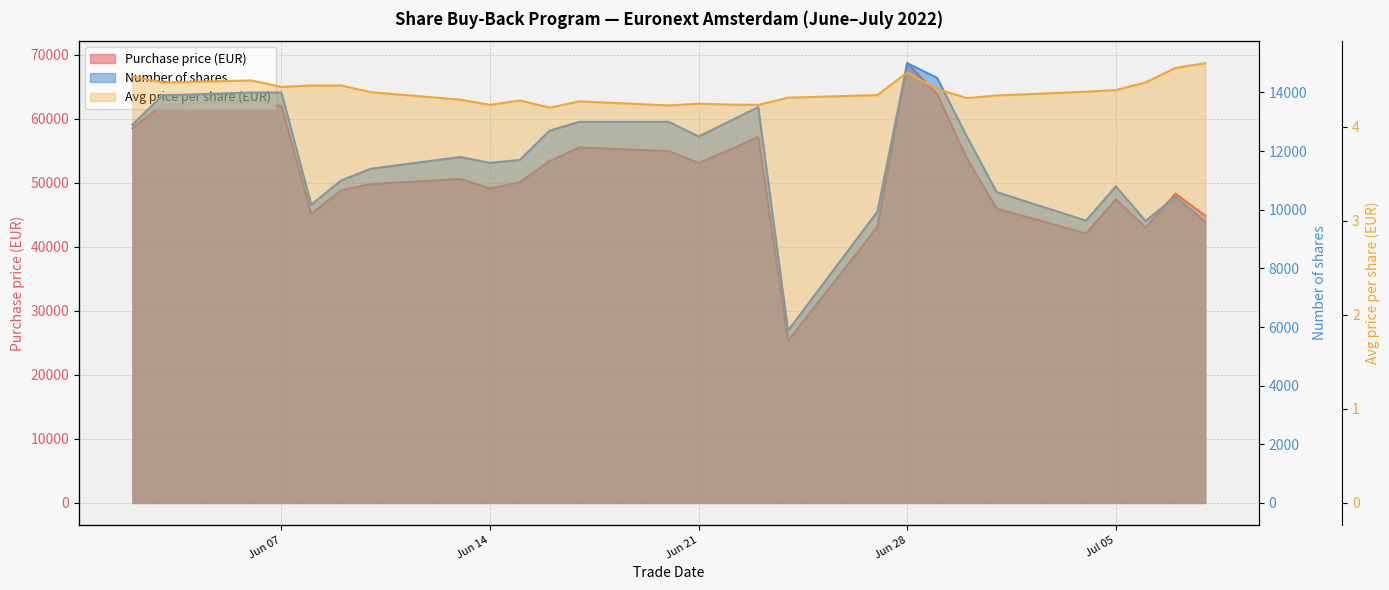

What is the highest value of the Number of shares series?

15000.0